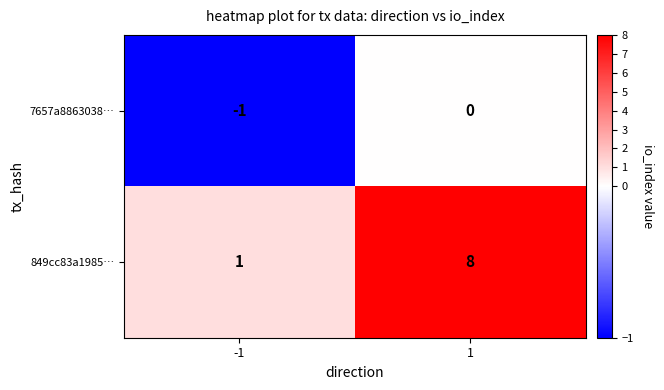

The value of 849cc83a1985… at 1 is 11. True or false?

False